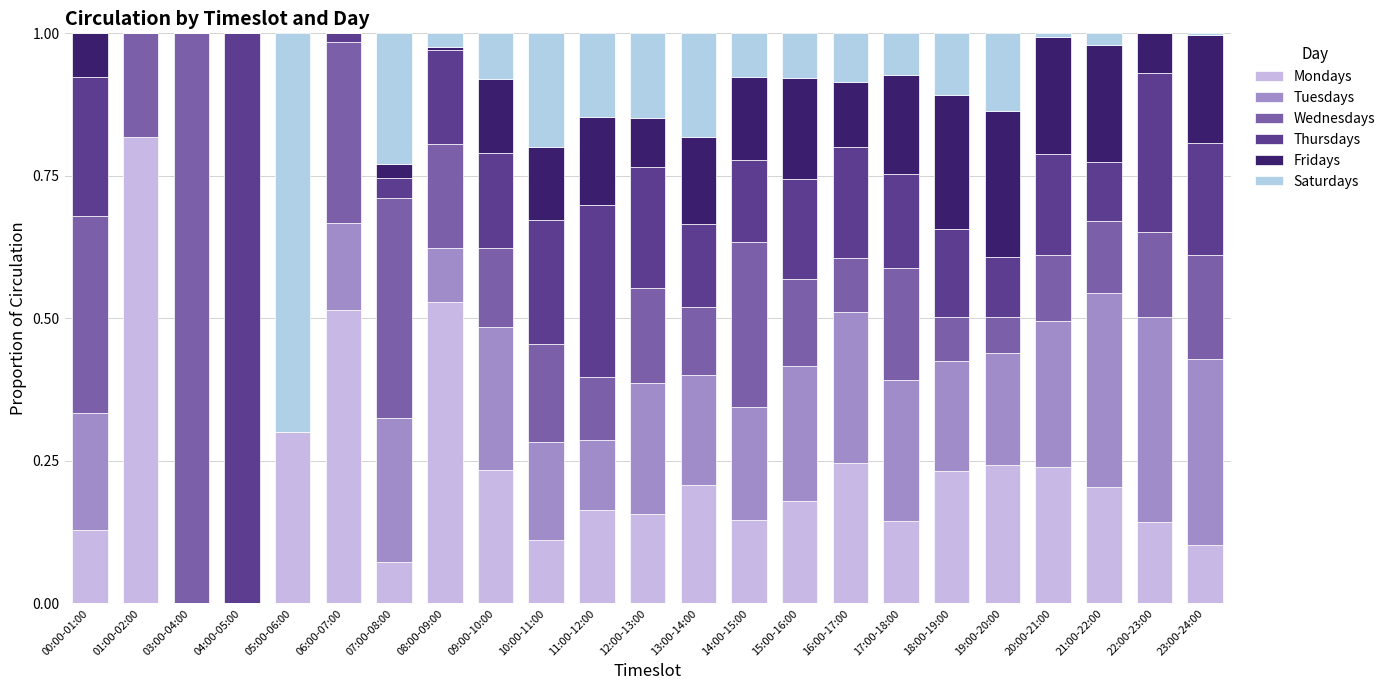

Is it true that Wednesdays equals 0.1 at 00:00-01:00?

False